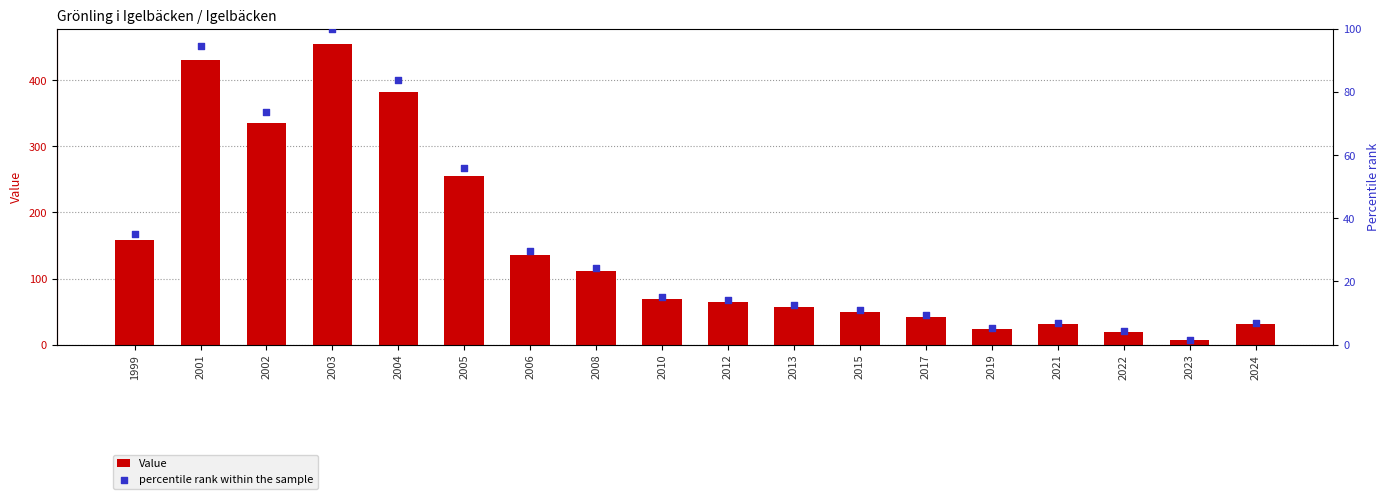

Which series reaches the minimum Y coordinate?

percentile rank within the sample